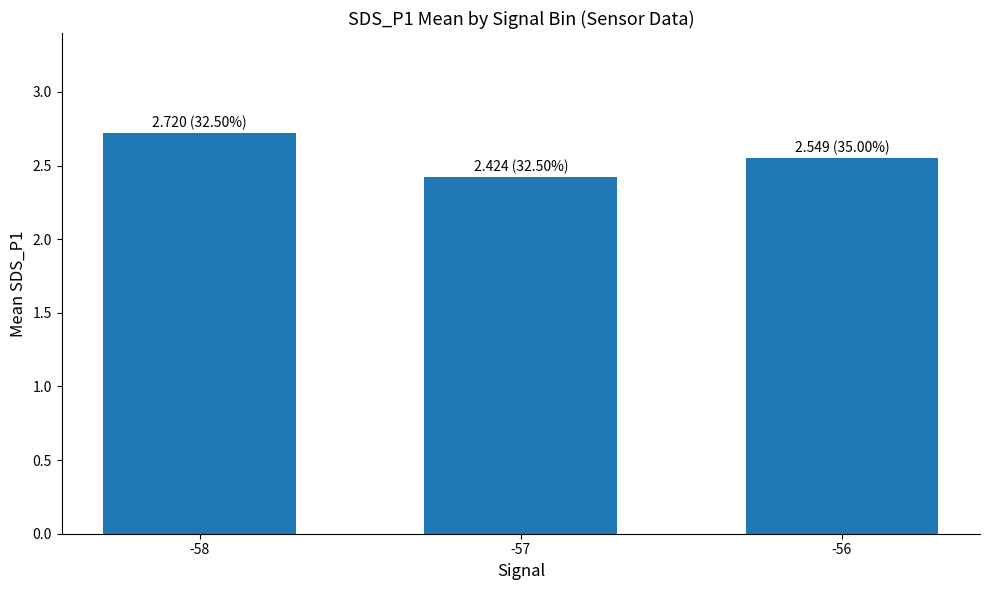

How many data points does each series have?

3